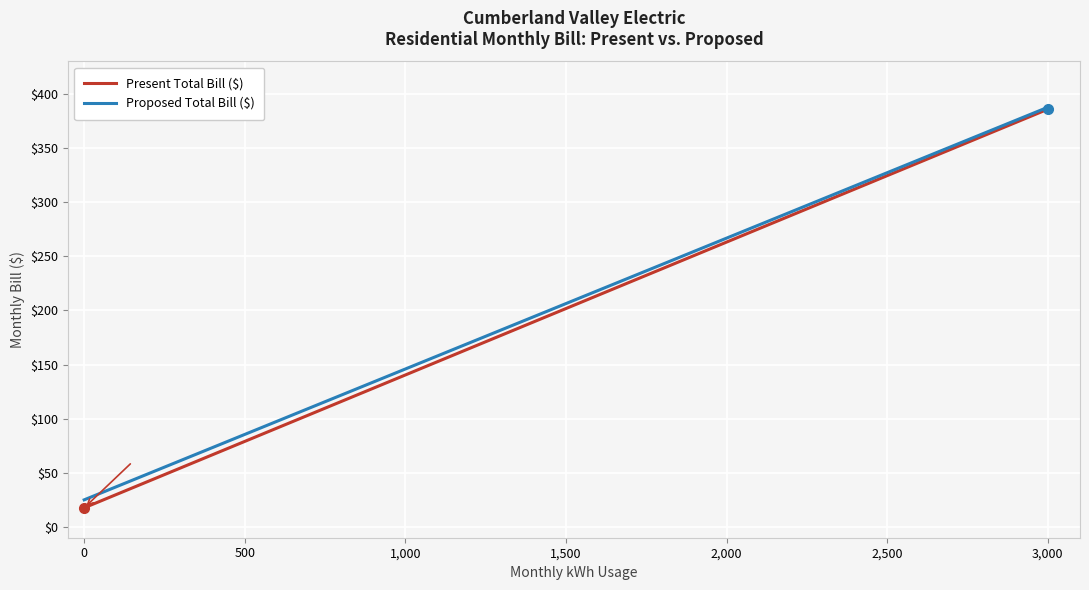

What is the average value of the Proposed Total Bill ($) series?

206.4